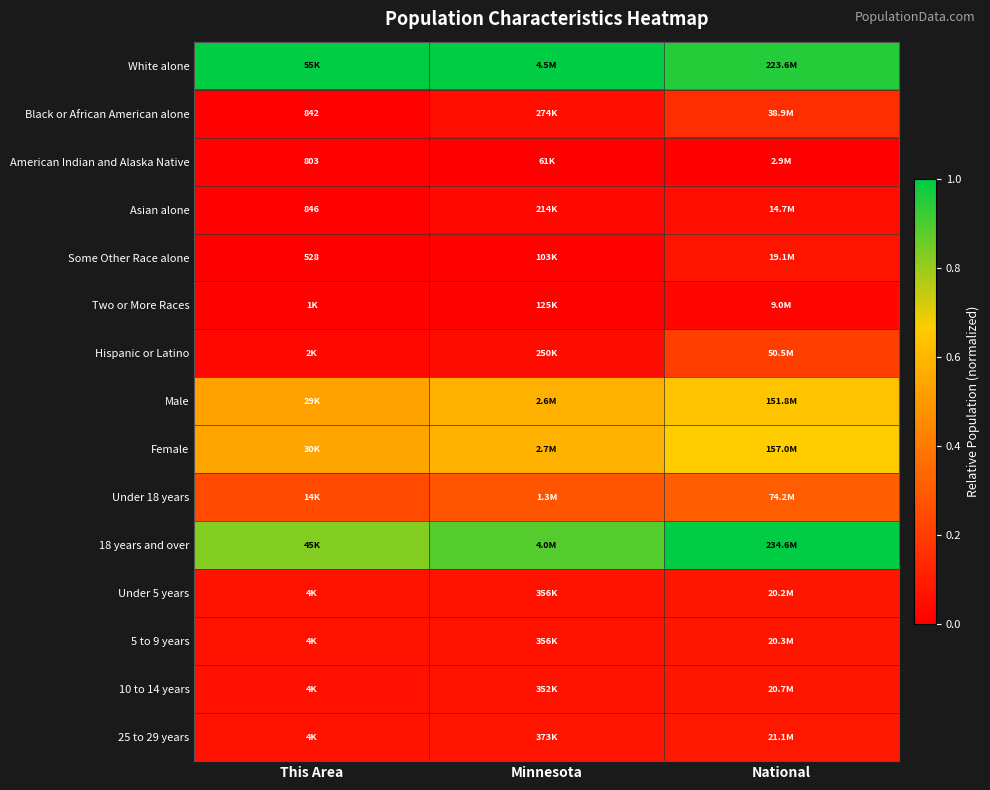

Is the value of Black or African American alone at This Area greater than the value of Hispanic or Latino at National?

No